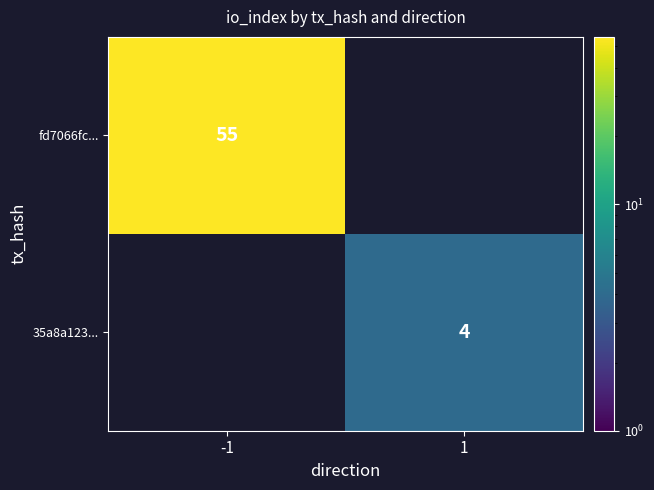

The 35a8a123... series shows 6 at 1. True or false?

False